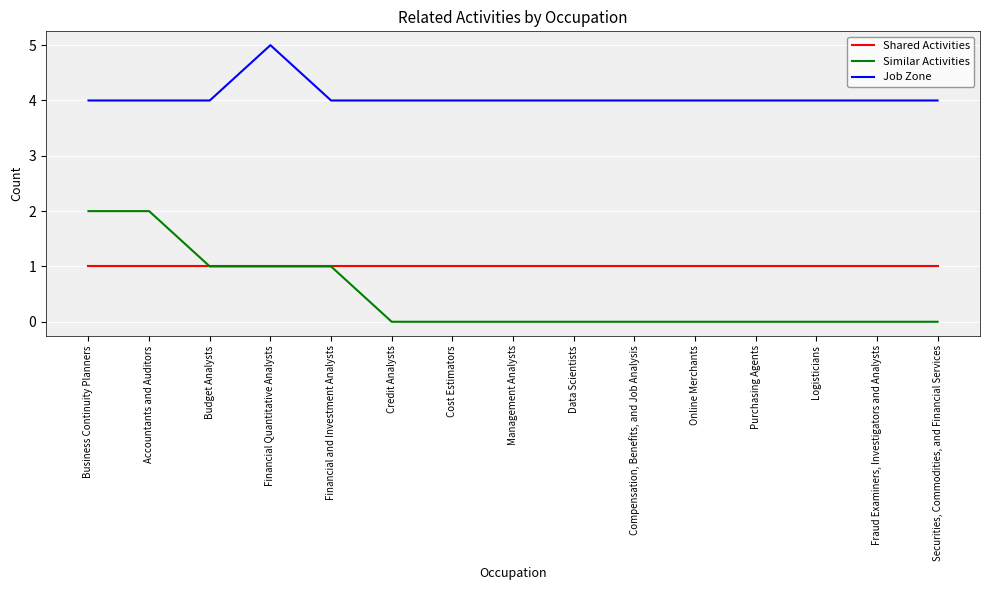

What position from the left is Cost Estimators?

7